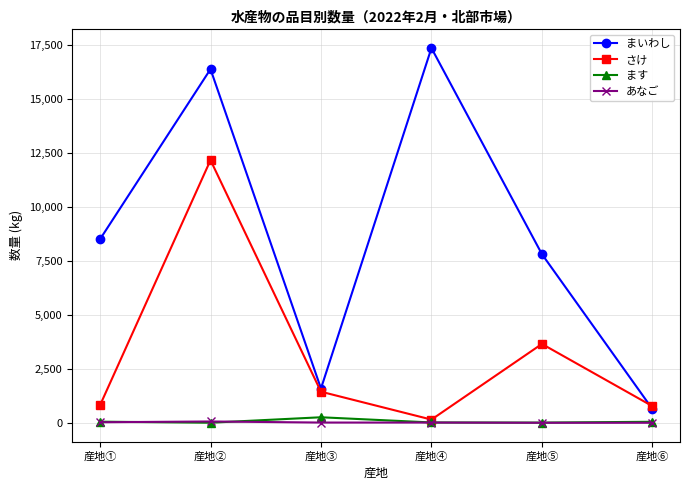

How many values in the ます series are below 46?

3